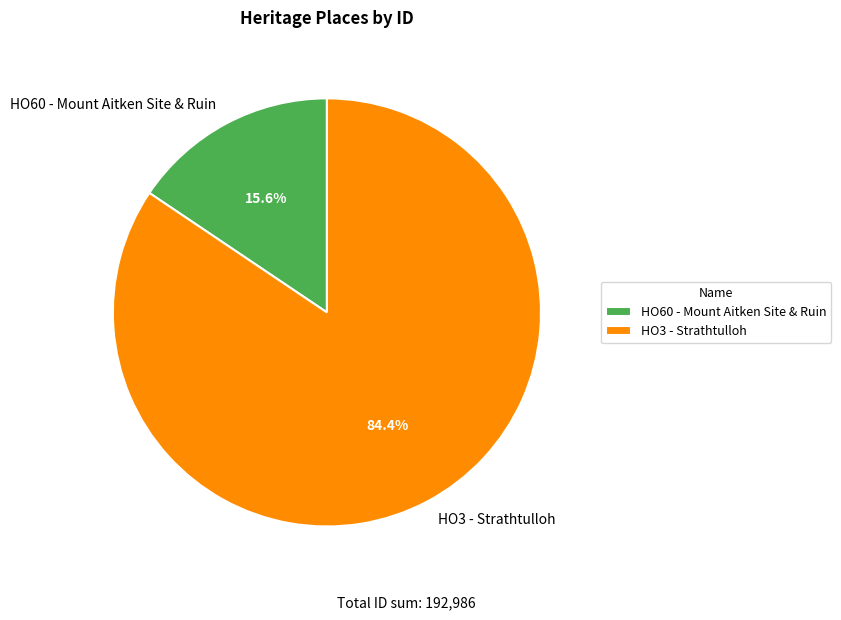

Is it true that HO3 - Strathtulloh is 77% of the pie?

False